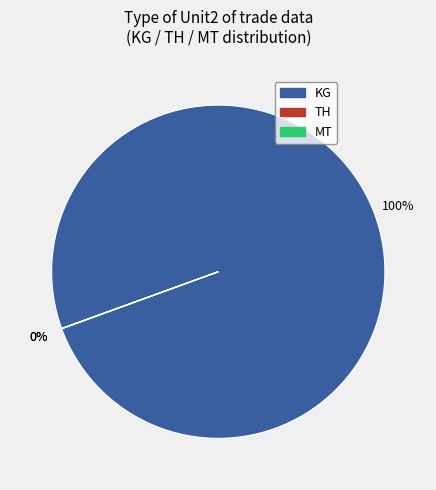

Is there a majority slice in this chart?

Yes